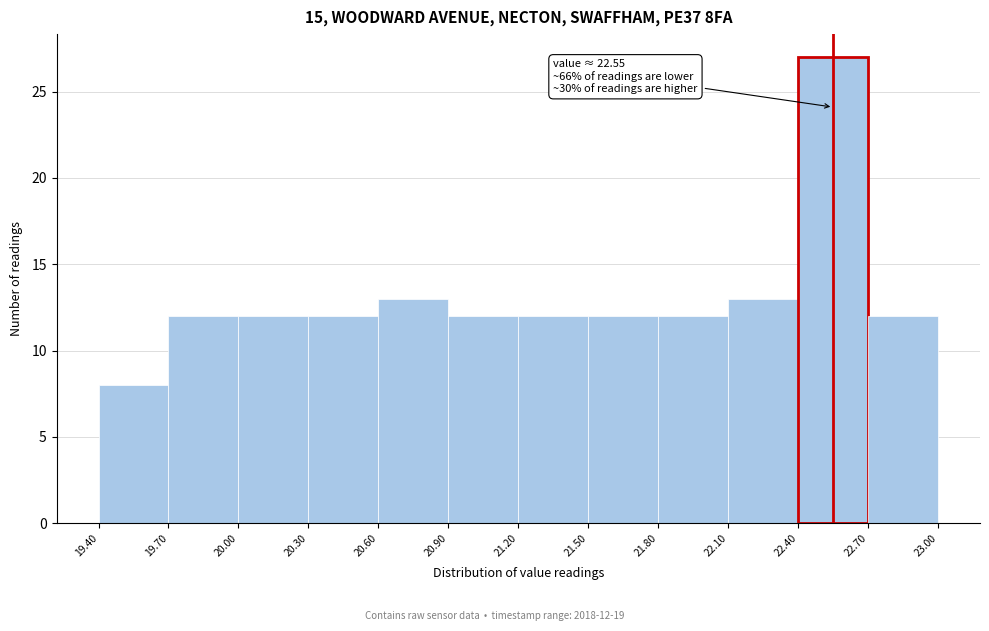

Over which range of the x-axis is the bar tallest?

22.40 to 22.70